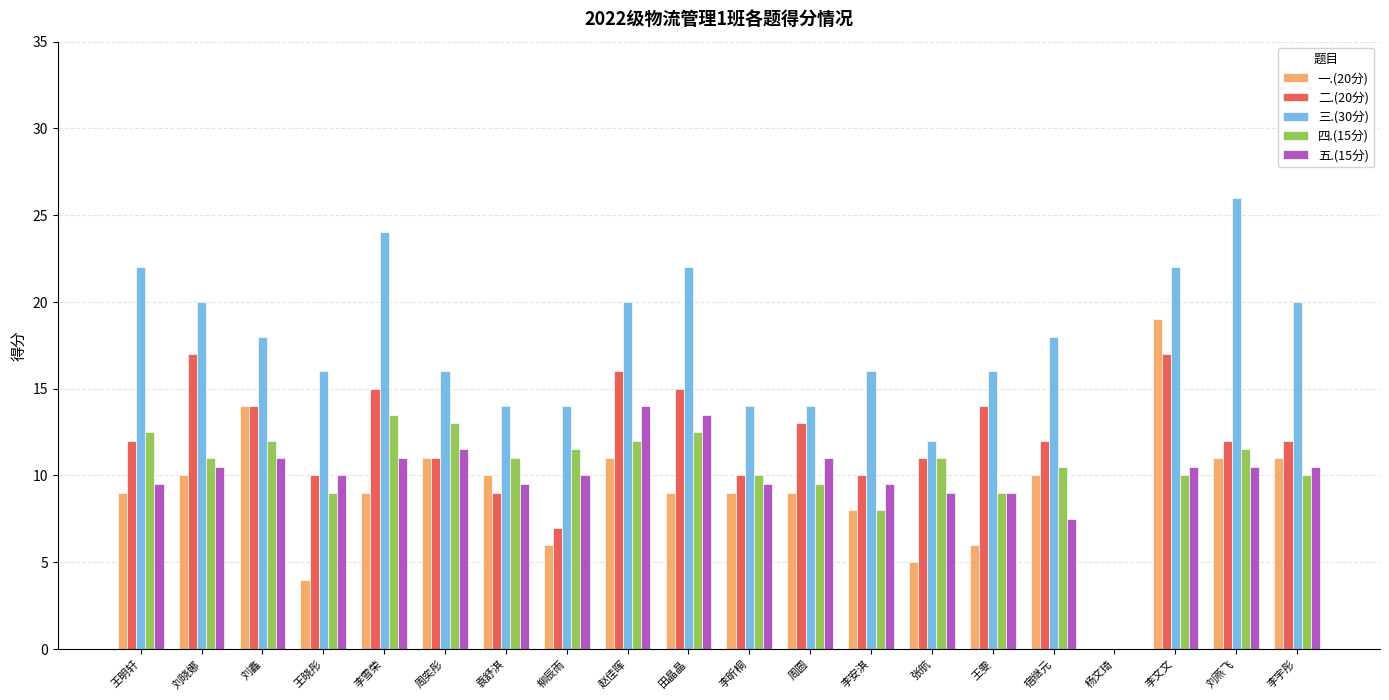

What is the maximum value shown in the chart?

26.0